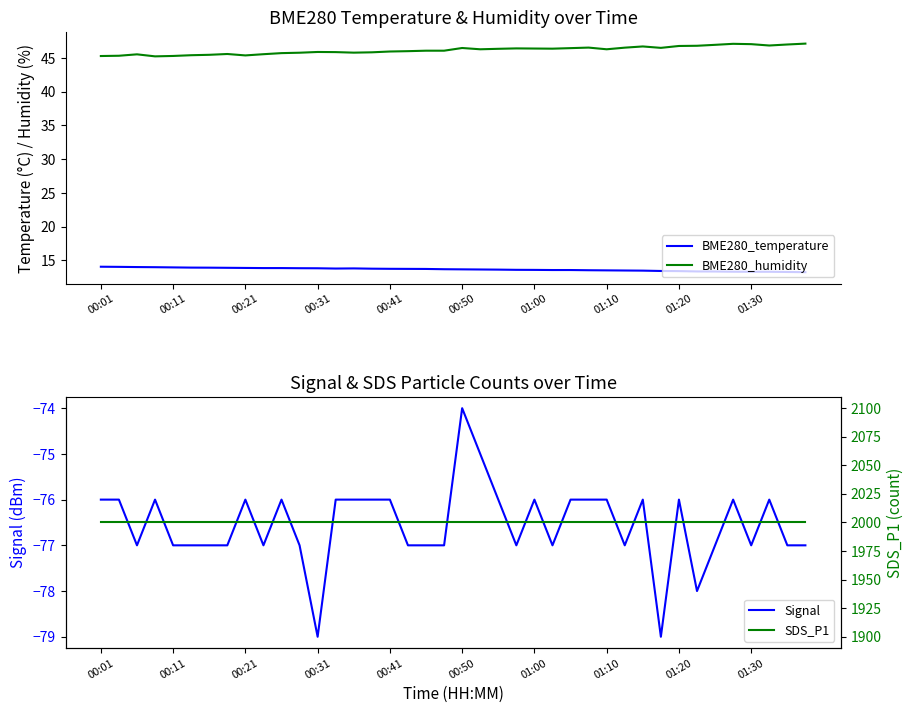

At 21, list the series in order from largest to smallest.

SDS_P1, BME280_humidity, BME280_temperature, Signal